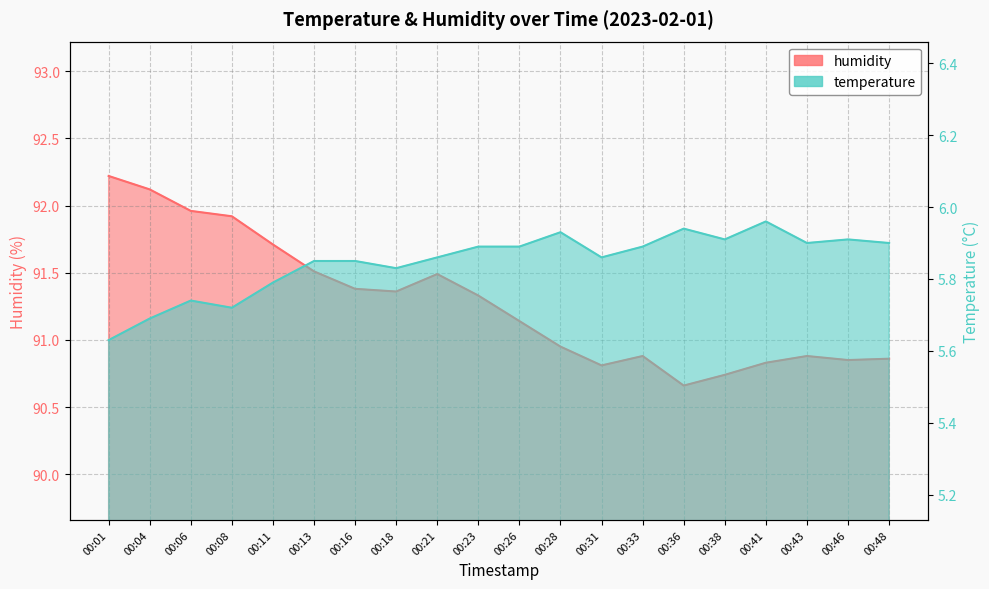

Rank the series at 00:36 from lowest to highest value.

temperature, humidity